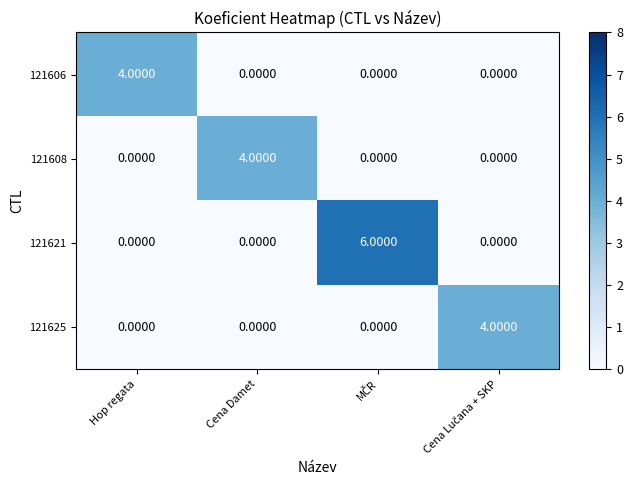

At how many categories does at least one series exceed 2?

4